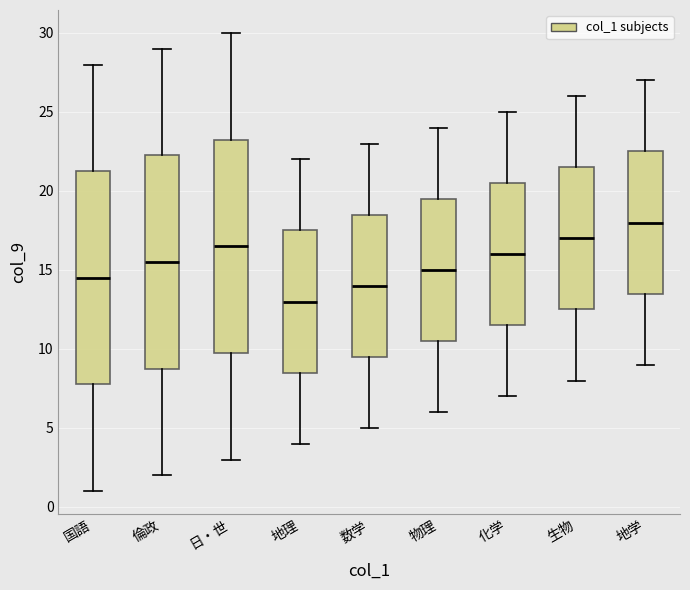

Reading left to right, read every box against the y-axis: the position of its median line, the range the box covers, and the ends of its whiskers. The values are not printed on the chart, so give them approximately, as read against the axis.

国語: median 14.5, box 8.0 to 21.5, whiskers 1.0 to 28.0
倫政: median 15.5, box 9.0 to 22.5, whiskers 2.0 to 29.0
日・世: median 16.5, box 10.0 to 23.5, whiskers 3.0 to 30.0
地理: median 13.0, box 8.5 to 17.5, whiskers 4.0 to 22.0
数学: median 14.0, box 9.5 to 18.5, whiskers 5.0 to 23.0
物理: median 15.0, box 10.5 to 19.5, whiskers 6.0 to 24.0
化学: median 16.0, box 11.5 to 20.5, whiskers 7.0 to 25.0
生物: median 17.0, box 12.5 to 21.5, whiskers 8.0 to 26.0
地学: median 18.0, box 13.5 to 22.5, whiskers 9.0 to 27.0